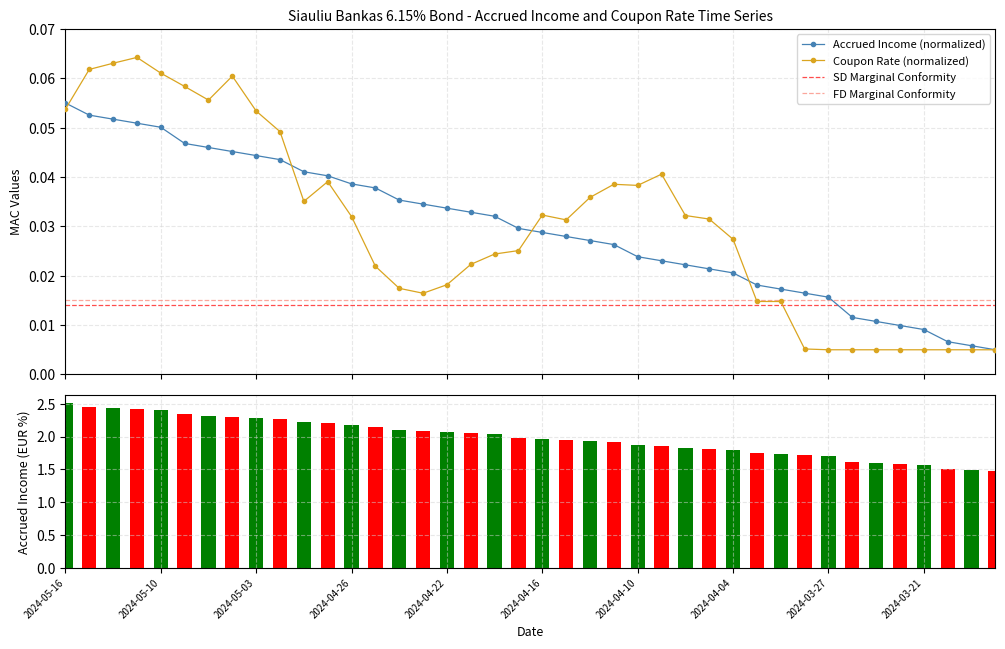

What position from the right is 2024-05-16?

40